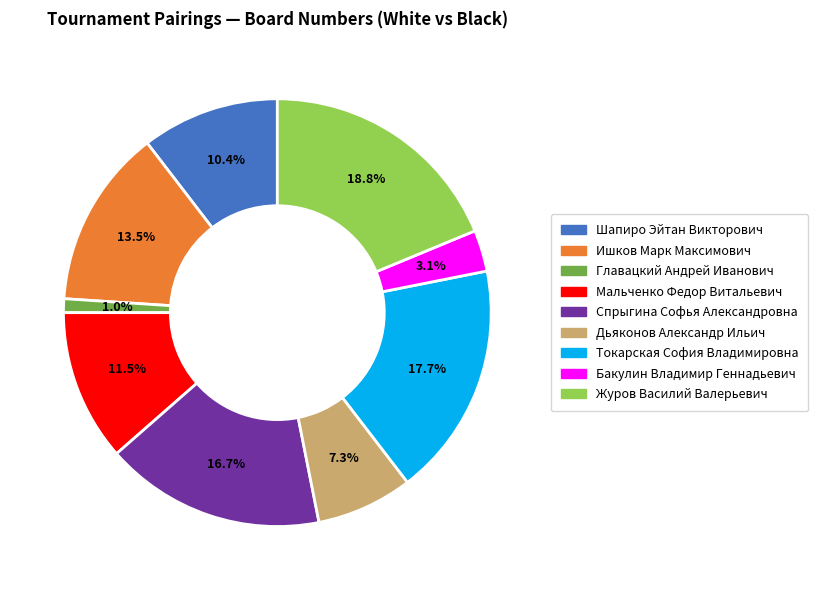

What portion of the pie excludes Шапиро Эйтан Викторович?

89.6%